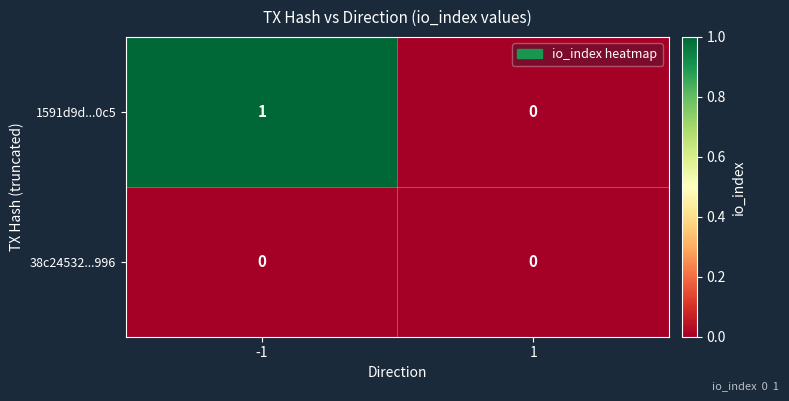

True or false: 1591d9d...0c5 has a value of 2 at -1.

False